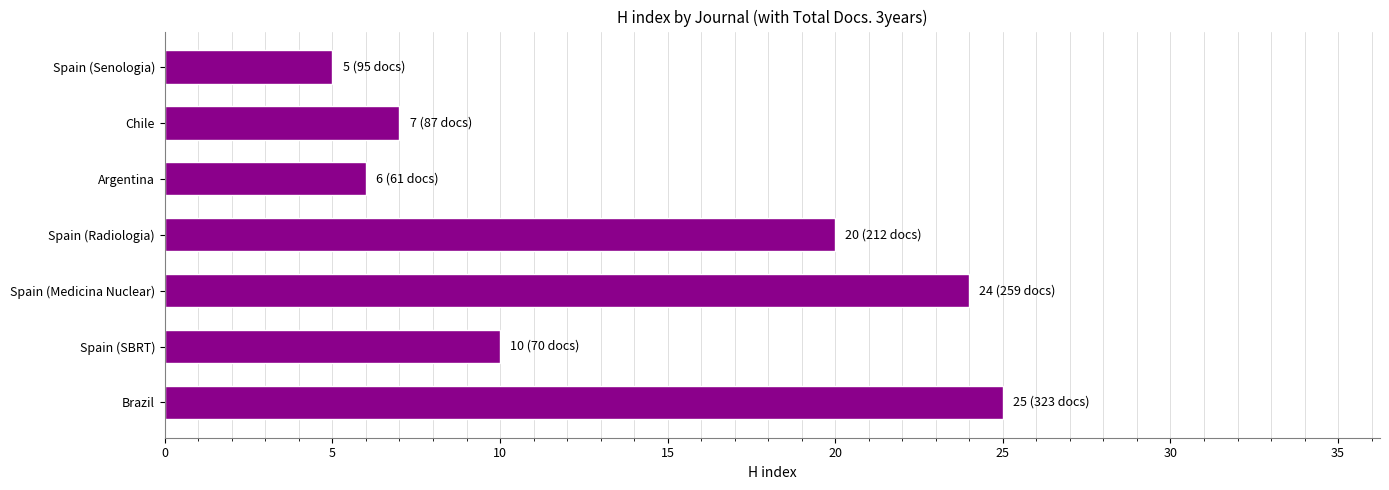

Reading bottom to top, transcribe all the data shown in this chart.

Brazil=25	Spain (SBRT)=10	Spain (Medicina Nuclear)=24	Spain (Radiologia)=20	Argentina=6	Chile=7	Spain (Senologia)=5